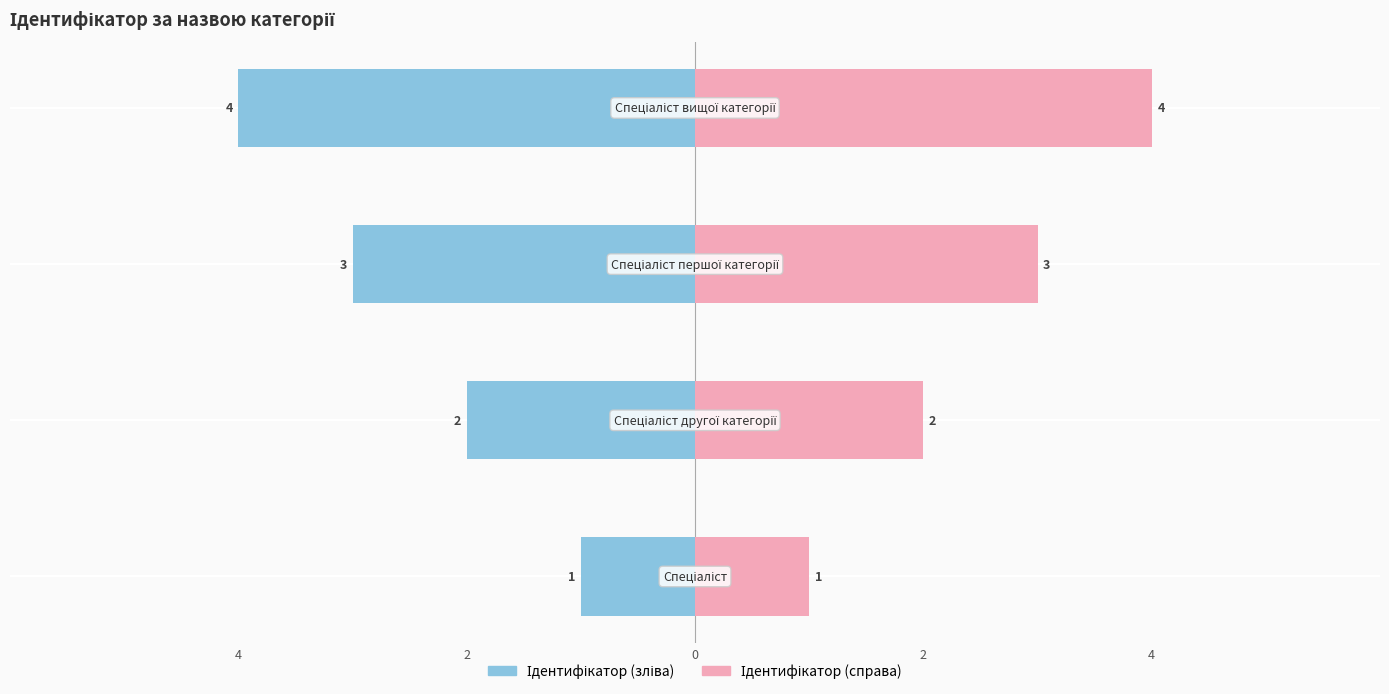

Between 0 and 2, which series saw the biggest shift?

Ідентифікатор (зліва)